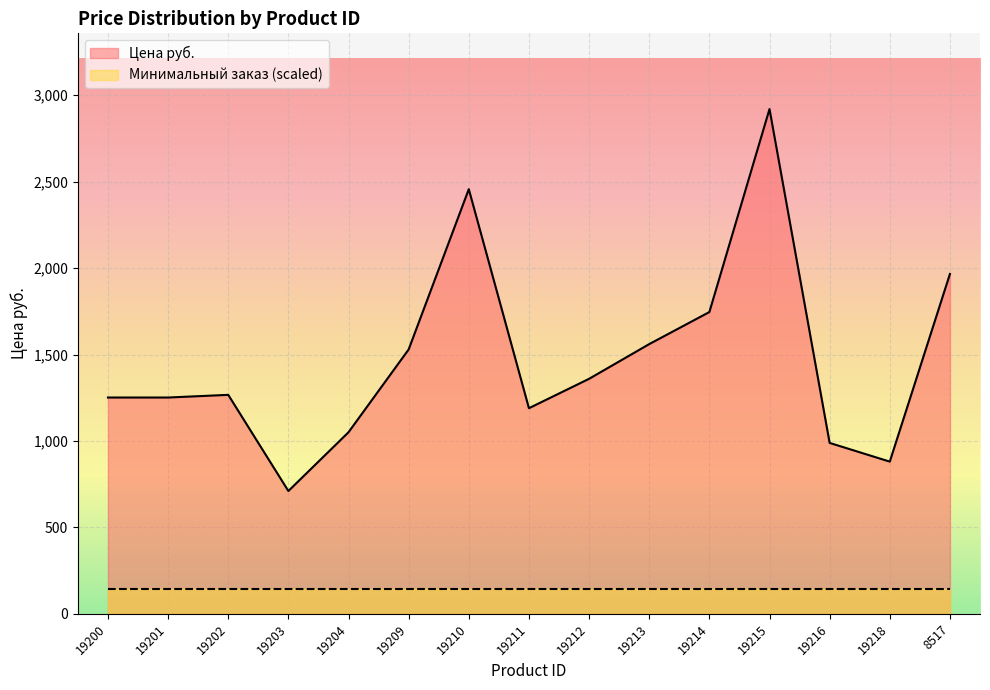

Where does the data first go above 1266?

19202